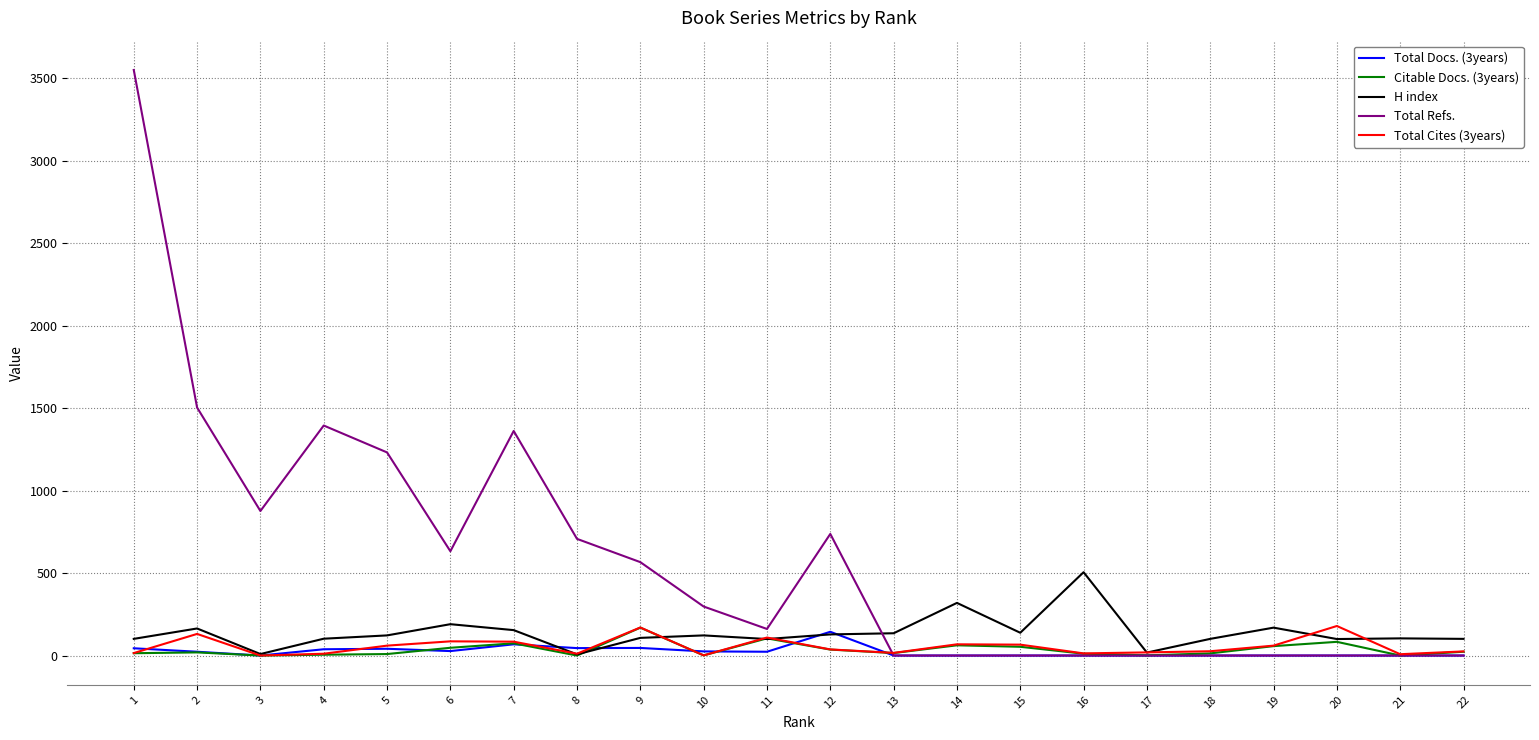

At which label does H index first exceed 122?

2